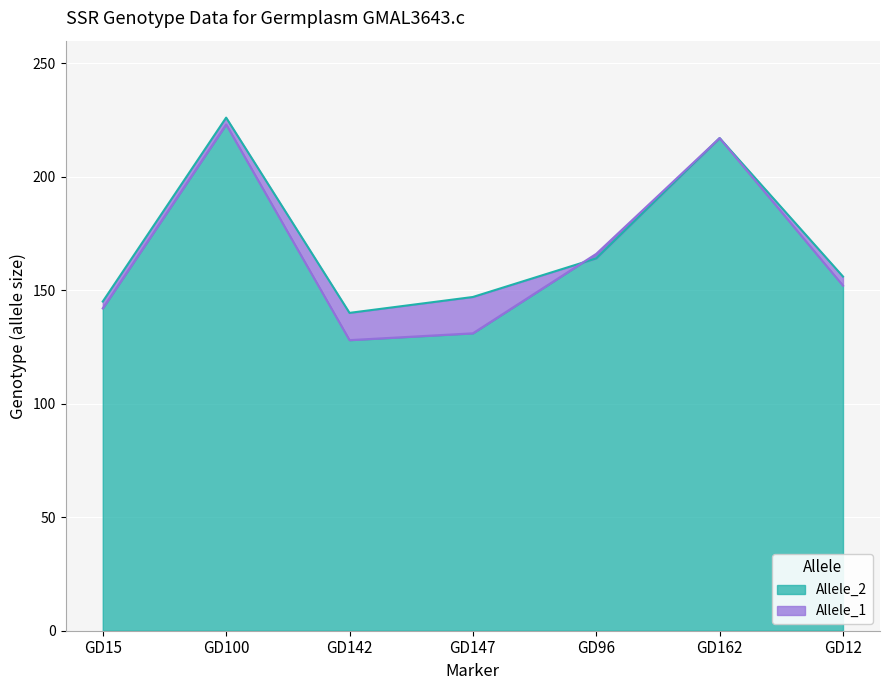

At which category does Allele_2 reach its first local peak?

GD100